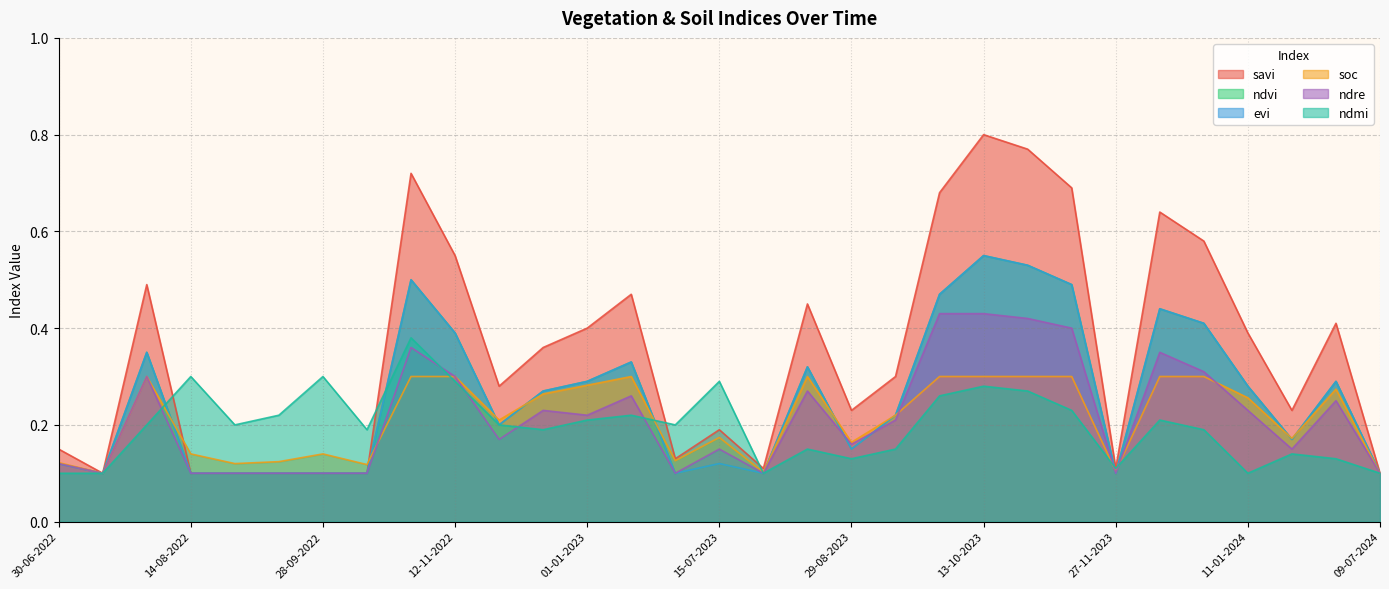

After their last crossing, which series has the higher values: soc or savi?

savi